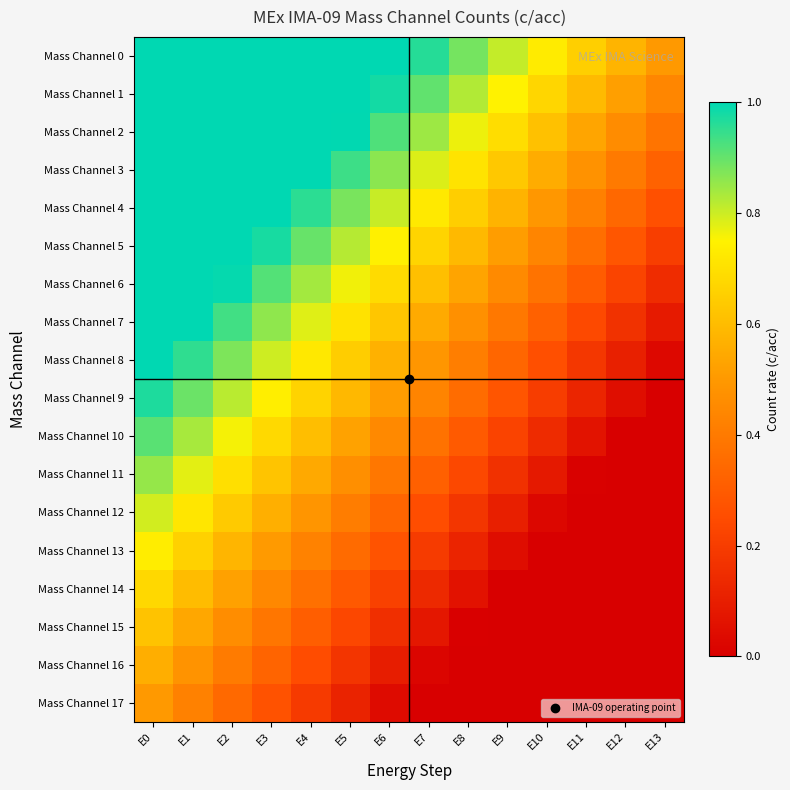

Reading left to right, list all the values displayed in this chart.

Mass Channel 0: E0=1.0	E1=1.0	E2=1.0	E3=1.0	E4=1.0	E5=1.0	E6=1.0	E7=1.0	E8=0.9	E9=0.8	E10=0.7	E11=0.7	E12=0.6	E13=0.5
Mass Channel 1: E0=1.0	E1=1.0	E2=1.0	E3=1.0	E4=1.0	E5=1.0	E6=1.0	E7=0.9	E8=0.8	E9=0.7	E10=0.7	E11=0.6	E12=0.5	E13=0.4
Mass Channel 2: E0=1.0	E1=1.0	E2=1.0	E3=1.0	E4=1.0	E5=1.0	E6=0.9	E7=0.8	E8=0.8	E9=0.7	E10=0.6	E11=0.5	E12=0.5	E13=0.4
Mass Channel 3: E0=1.0	E1=1.0	E2=1.0	E3=1.0	E4=1.0	E5=0.9	E6=0.9	E7=0.8	E8=0.7	E9=0.6	E10=0.6	E11=0.5	E12=0.4	E13=0.3
Mass Channel 4: E0=1.0	E1=1.0	E2=1.0	E3=1.0	E4=1.0	E5=0.9	E6=0.8	E7=0.7	E8=0.6	E9=0.6	E10=0.5	E11=0.4	E12=0.3	E13=0.3
Mass Channel 5: E0=1.0	E1=1.0	E2=1.0	E3=1.0	E4=0.9	E5=0.8	E6=0.7	E7=0.7	E8=0.6	E9=0.5	E10=0.4	E11=0.4	E12=0.3	E13=0.2
Mass Channel 6: E0=1.0	E1=1.0	E2=1.0	E3=0.9	E4=0.8	E5=0.8	E6=0.7	E7=0.6	E8=0.5	E9=0.5	E10=0.4	E11=0.3	E12=0.2	E13=0.1
Mass Channel 7: E0=1.0	E1=1.0	E2=0.9	E3=0.9	E4=0.8	E5=0.7	E6=0.6	E7=0.5	E8=0.5	E9=0.4	E10=0.3	E11=0.2	E12=0.2	E13=0.1
Mass Channel 8: E0=1.0	E1=1.0	E2=0.9	E3=0.8	E4=0.7	E5=0.6	E6=0.6	E7=0.5	E8=0.4	E9=0.3	E10=0.3	E11=0.2	E12=0.1	E13=0.0
Mass Channel 9: E0=1.0	E1=0.9	E2=0.8	E3=0.7	E4=0.7	E5=0.6	E6=0.5	E7=0.4	E8=0.4	E9=0.3	E10=0.2	E11=0.1	E12=0.0	E13=0.0
Mass Channel 10: E0=0.9	E1=0.8	E2=0.8	E3=0.7	E4=0.6	E5=0.5	E6=0.5	E7=0.4	E8=0.3	E9=0.2	E10=0.1	E11=0.1	E12=0.0	E13=0.0
Mass Channel 11: E0=0.9	E1=0.8	E2=0.7	E3=0.6	E4=0.5	E5=0.5	E6=0.4	E7=0.3	E8=0.2	E9=0.2	E10=0.1	E11=0.0	E12=0.0	E13=0.0
Mass Channel 12: E0=0.8	E1=0.7	E2=0.6	E3=0.6	E4=0.5	E5=0.4	E6=0.3	E7=0.3	E8=0.2	E9=0.1	E10=0.0	E11=0.0	E12=0.0	E13=0.0
Mass Channel 13: E0=0.7	E1=0.7	E2=0.6	E3=0.5	E4=0.4	E5=0.4	E6=0.3	E7=0.2	E8=0.1	E9=0.0	E10=0.0	E11=0.0	E12=0.0	E13=0.0
Mass Channel 14: E0=0.7	E1=0.6	E2=0.5	E3=0.4	E4=0.4	E5=0.3	E6=0.2	E7=0.1	E8=0.1	E9=0.0	E10=0.0	E11=0.0	E12=0.0	E13=0.0
Mass Channel 15: E0=0.6	E1=0.5	E2=0.5	E3=0.4	E4=0.3	E5=0.2	E6=0.2	E7=0.1	E8=0.0	E9=0.0	E10=0.0	E11=0.0	E12=0.0	E13=0.0
Mass Channel 16: E0=0.6	E1=0.5	E2=0.4	E3=0.3	E4=0.3	E5=0.2	E6=0.1	E7=0.0	E8=0.0	E9=0.0	E10=0.0	E11=0.0	E12=0.0	E13=0.0
Mass Channel 17: E0=0.5	E1=0.4	E2=0.3	E3=0.3	E4=0.2	E5=0.1	E6=0.0	E7=0.0	E8=0.0	E9=0.0	E10=0.0	E11=0.0	E12=0.0	E13=0.0